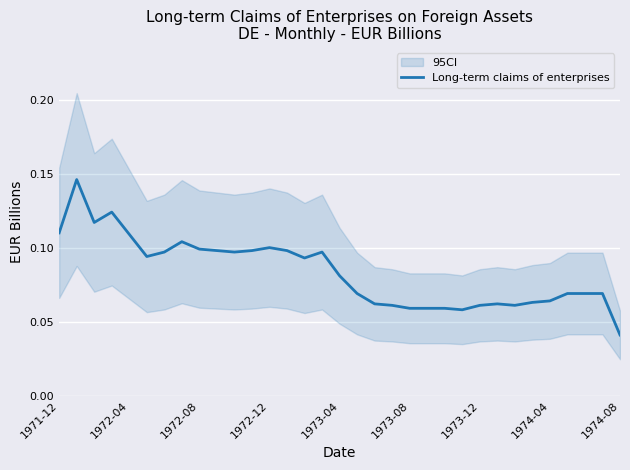

How many data points does each series have?

33